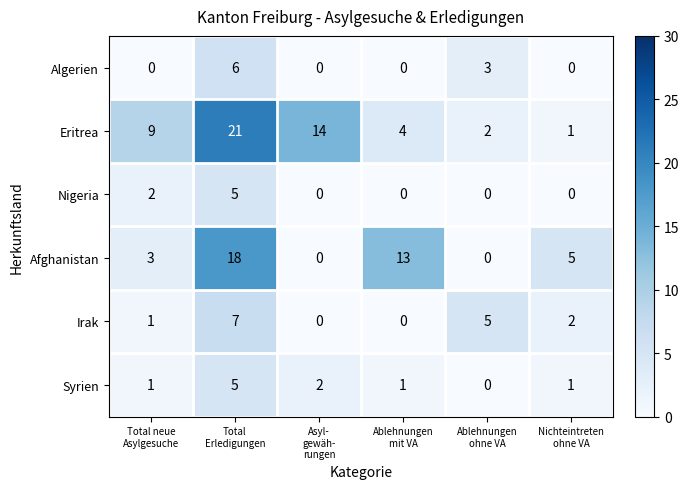

What is the highest value of the Eritrea series?

21